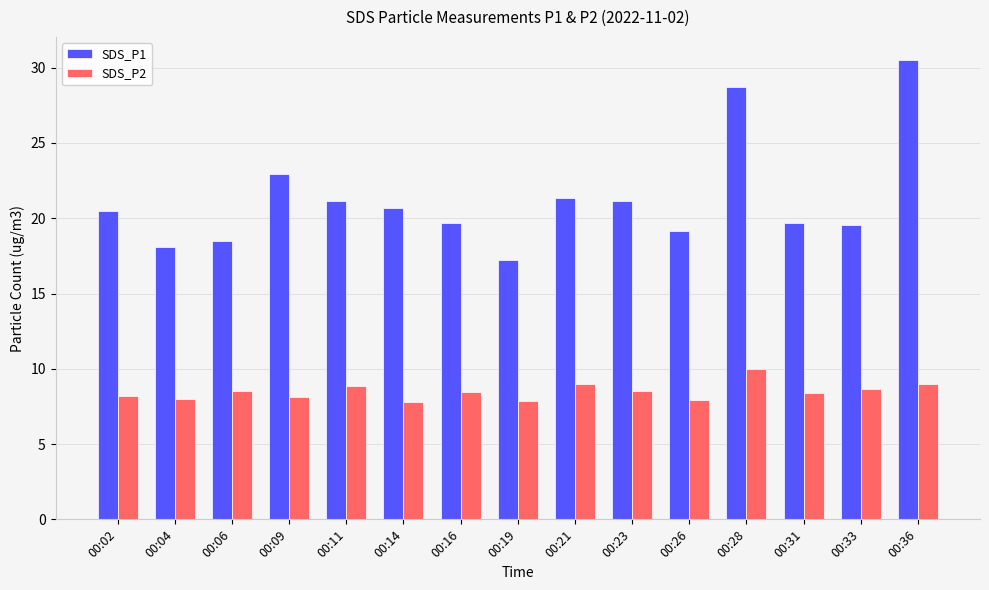

At how many categories does at least one series exceed 19?

12